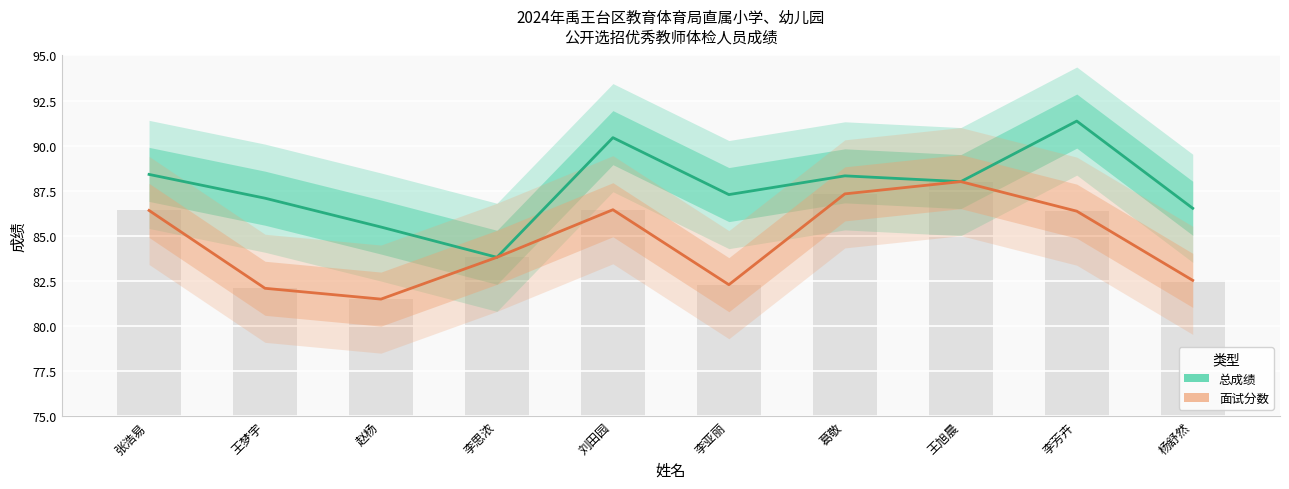

Which category has the lowest value in the 面试分数 series?

赵杨